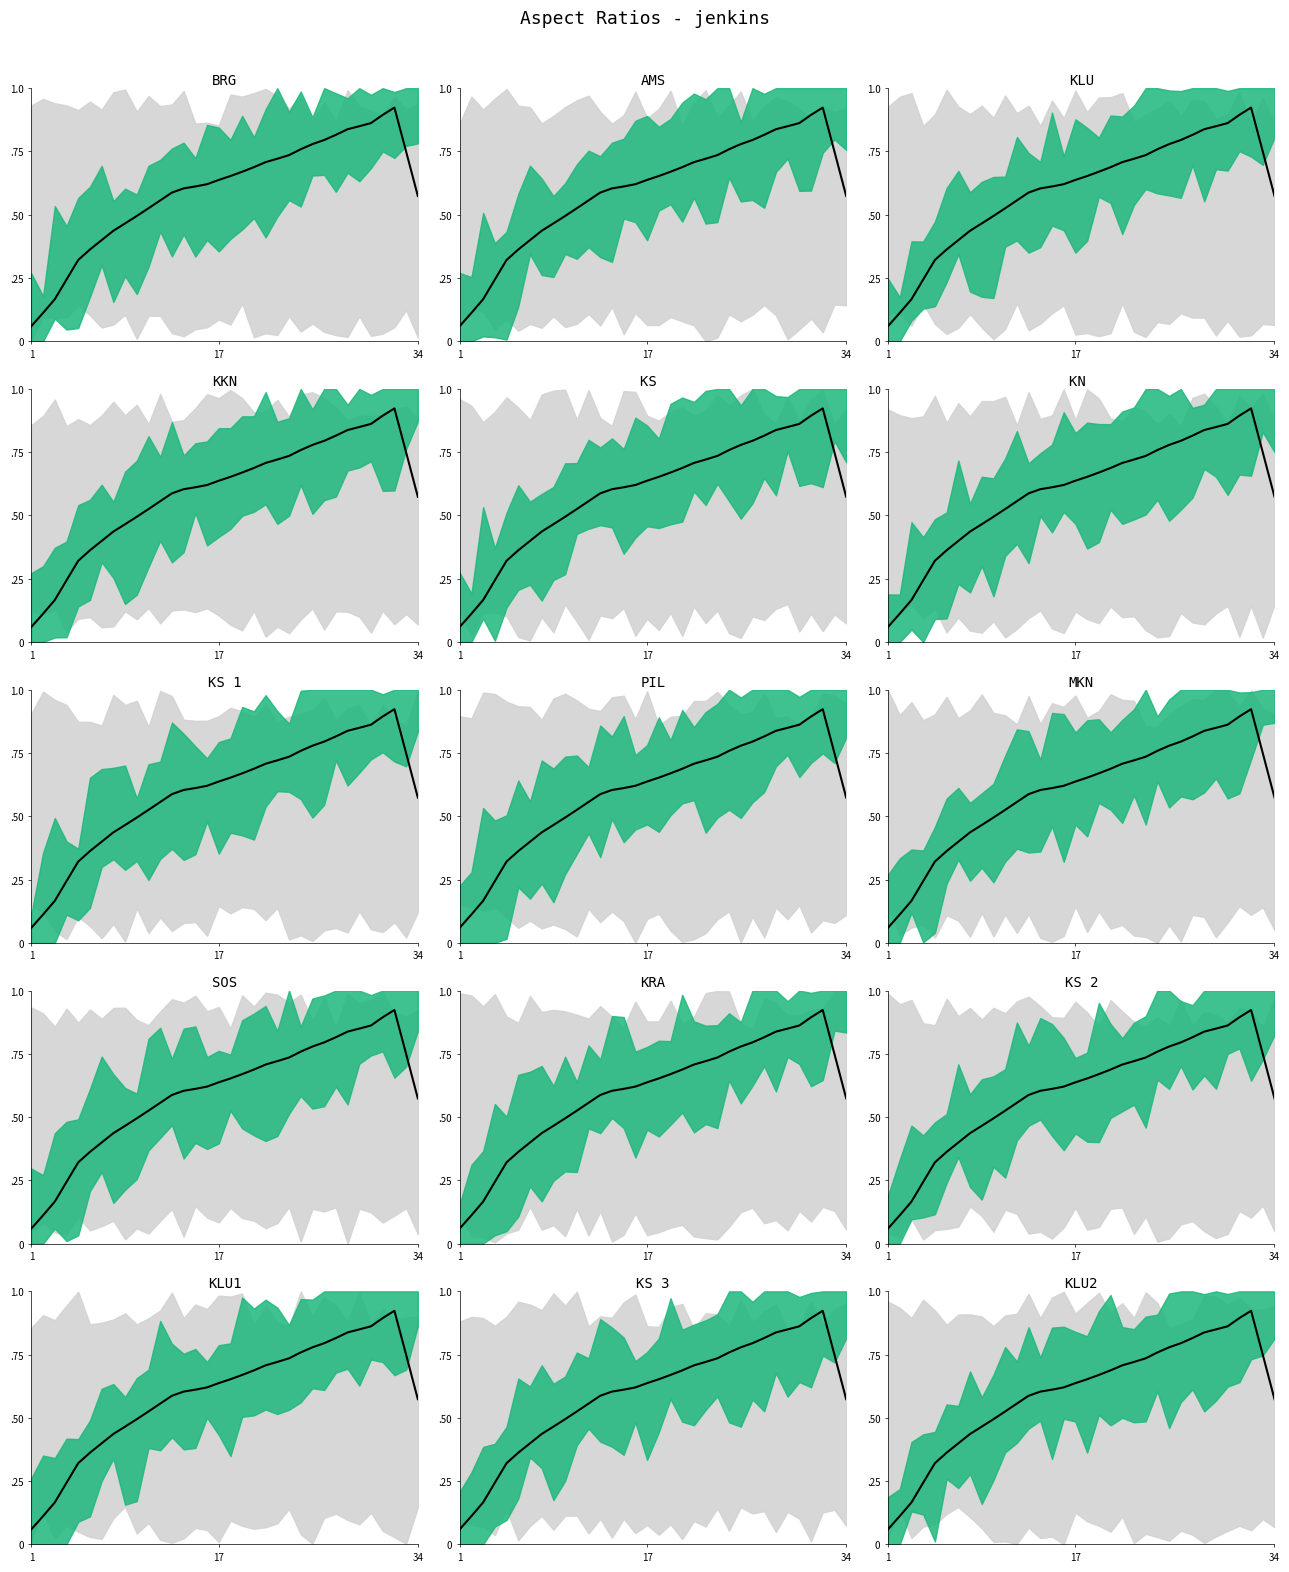

Which label corresponds to the smallest value in the chart?

1